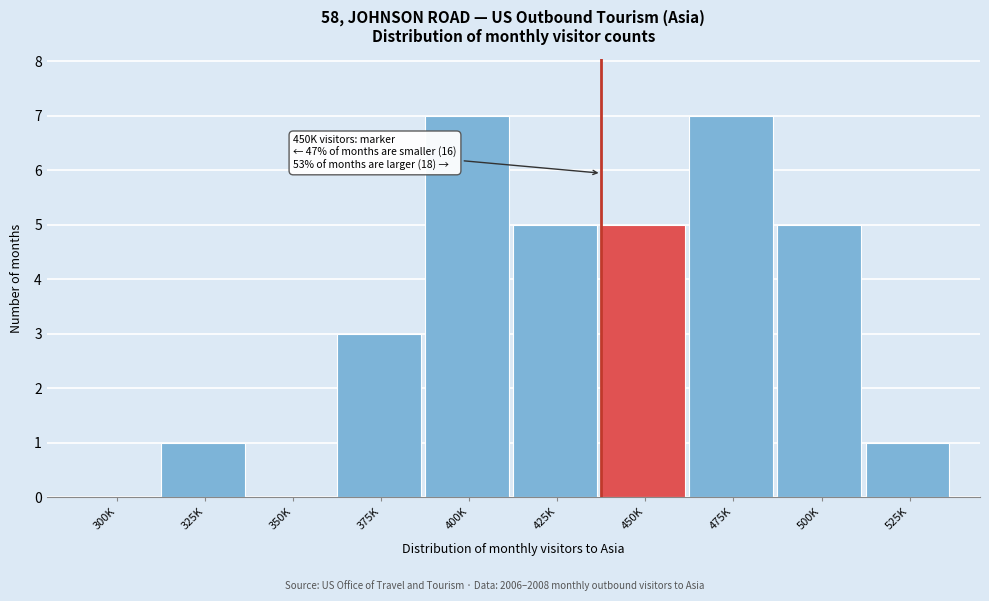

Reading left to right, extract all data points from this chart.

300K=0	325K=1	350K=0	375K=3	400K=7	425K=5	450K=5	475K=7	500K=5	525K=1